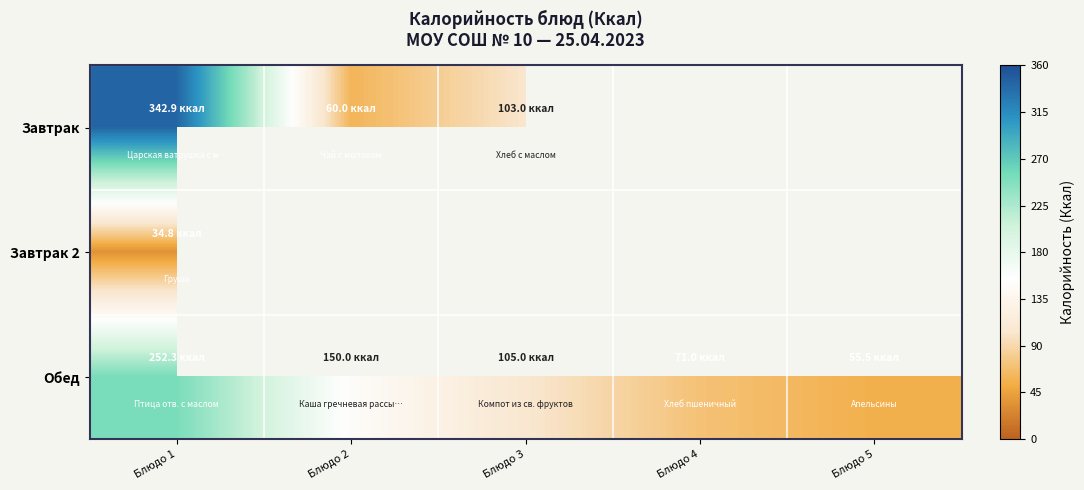

What is the average value of the Обед series?

126.8